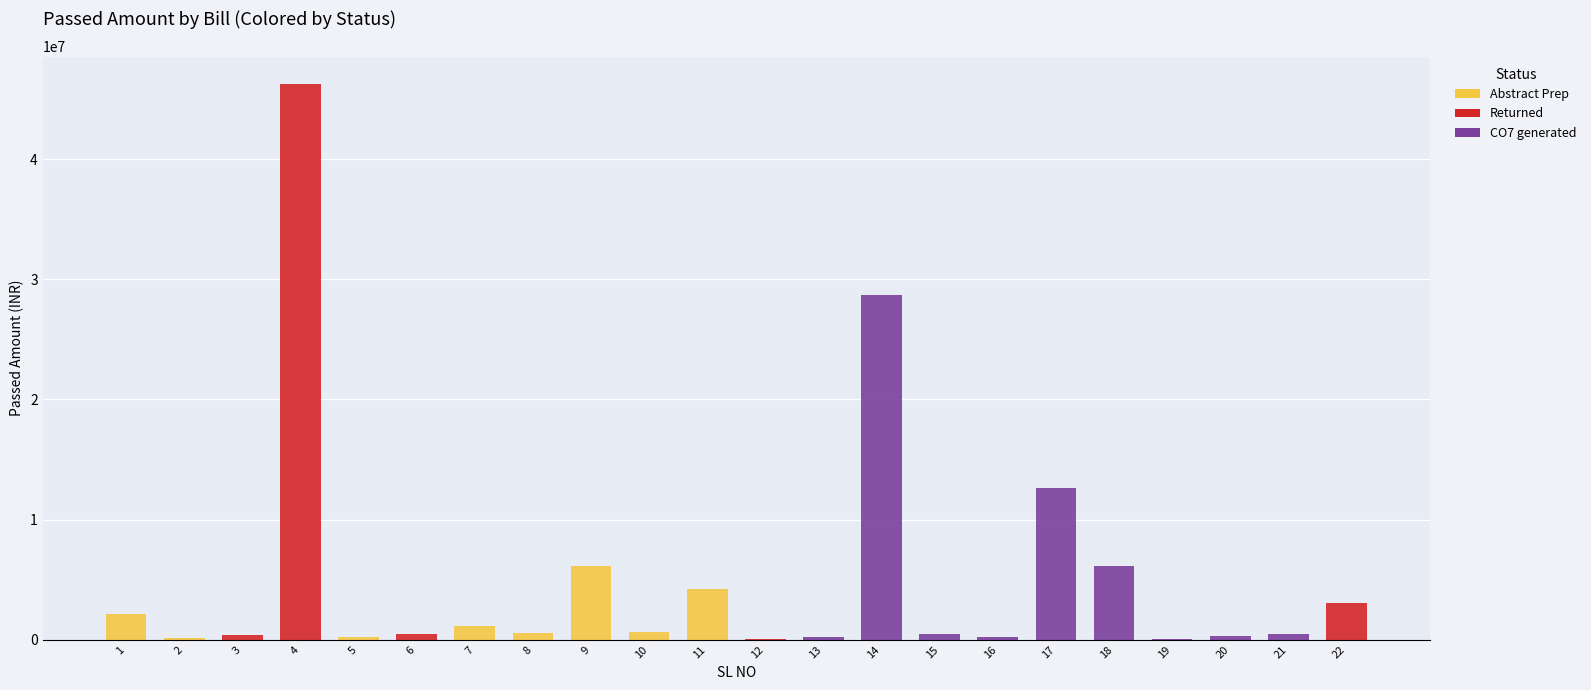

The value at 3 is 389726.0. True or false?

True